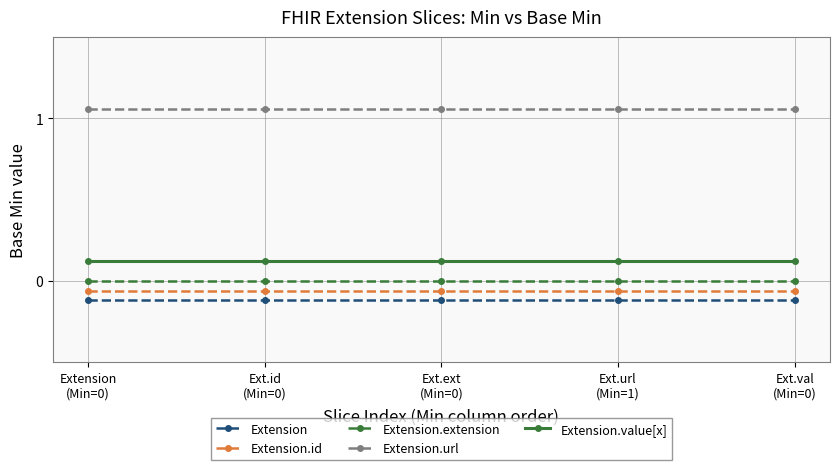

Does the chart have visible grid lines?

Yes